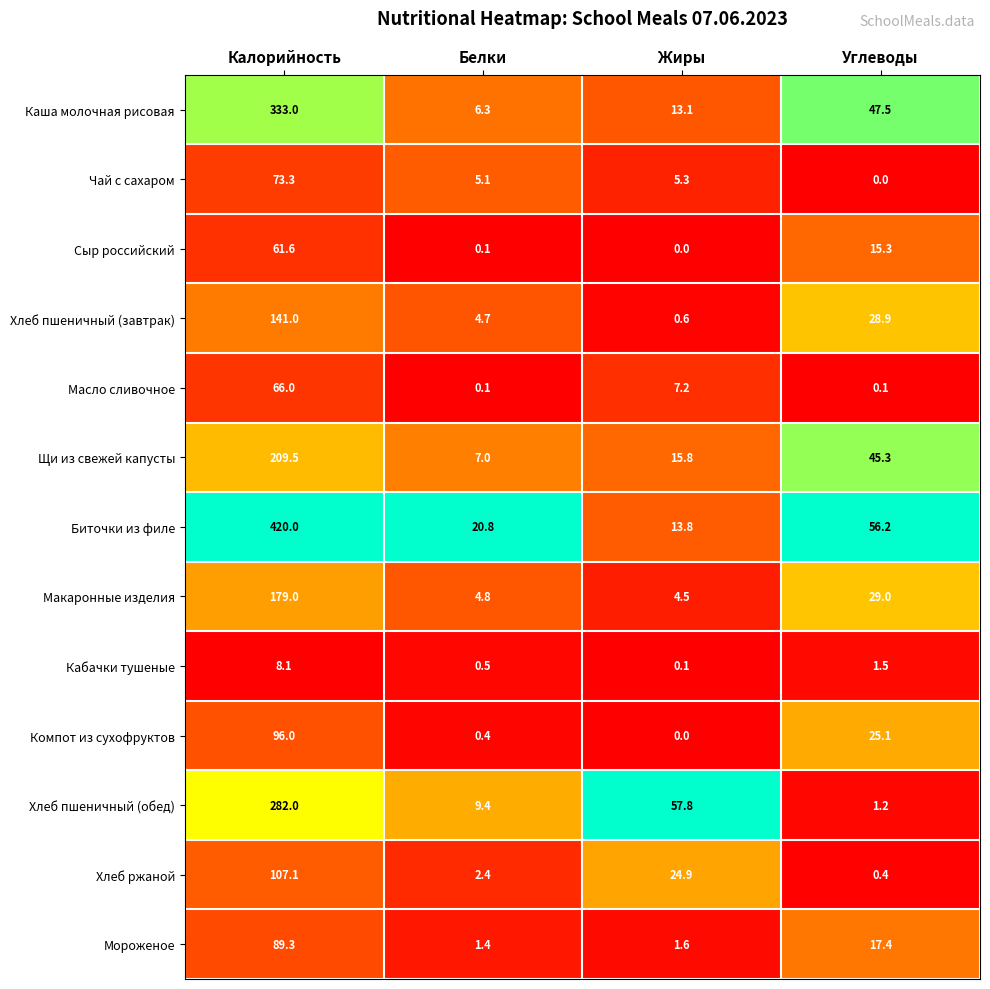

What is the difference between the maximum and second lowest values in the Щи из свежей капусты series?

193.7